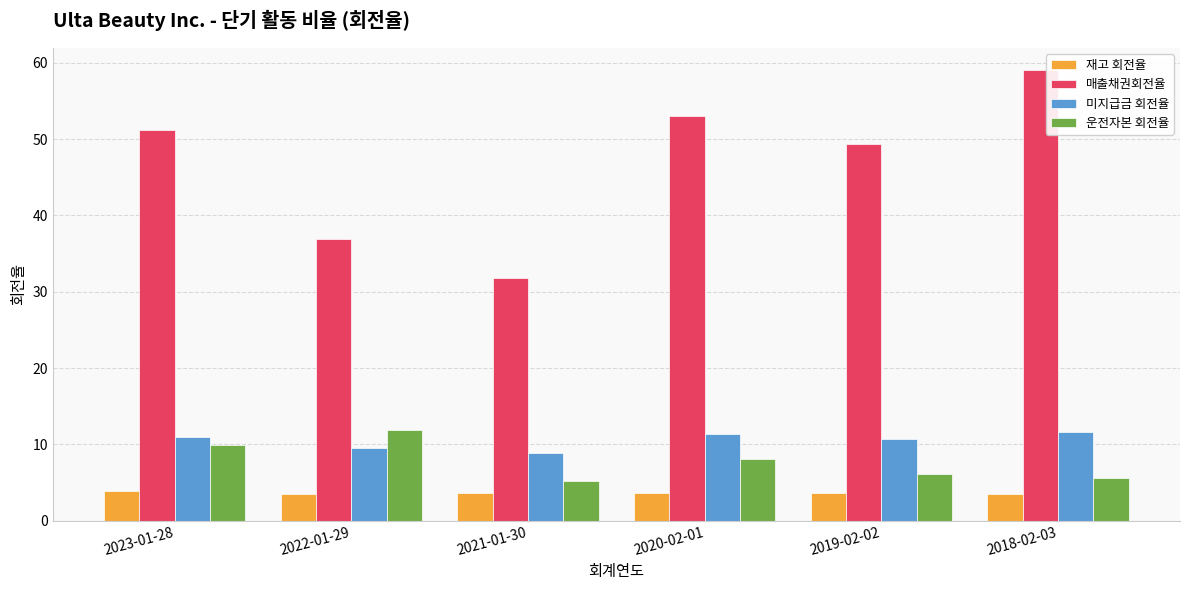

How many bars are there in total?

24